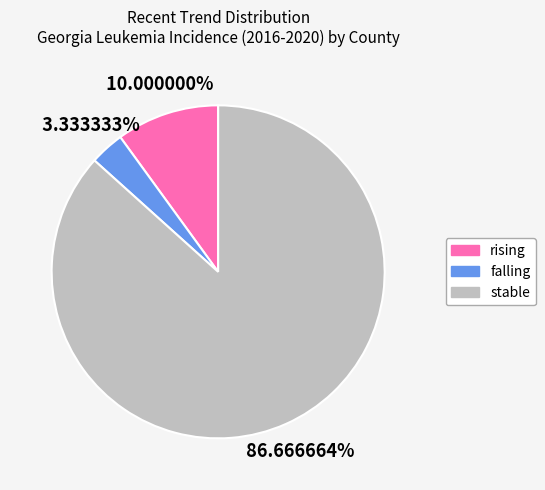

To the nearest percent, what percentage of the pie is falling?

3%